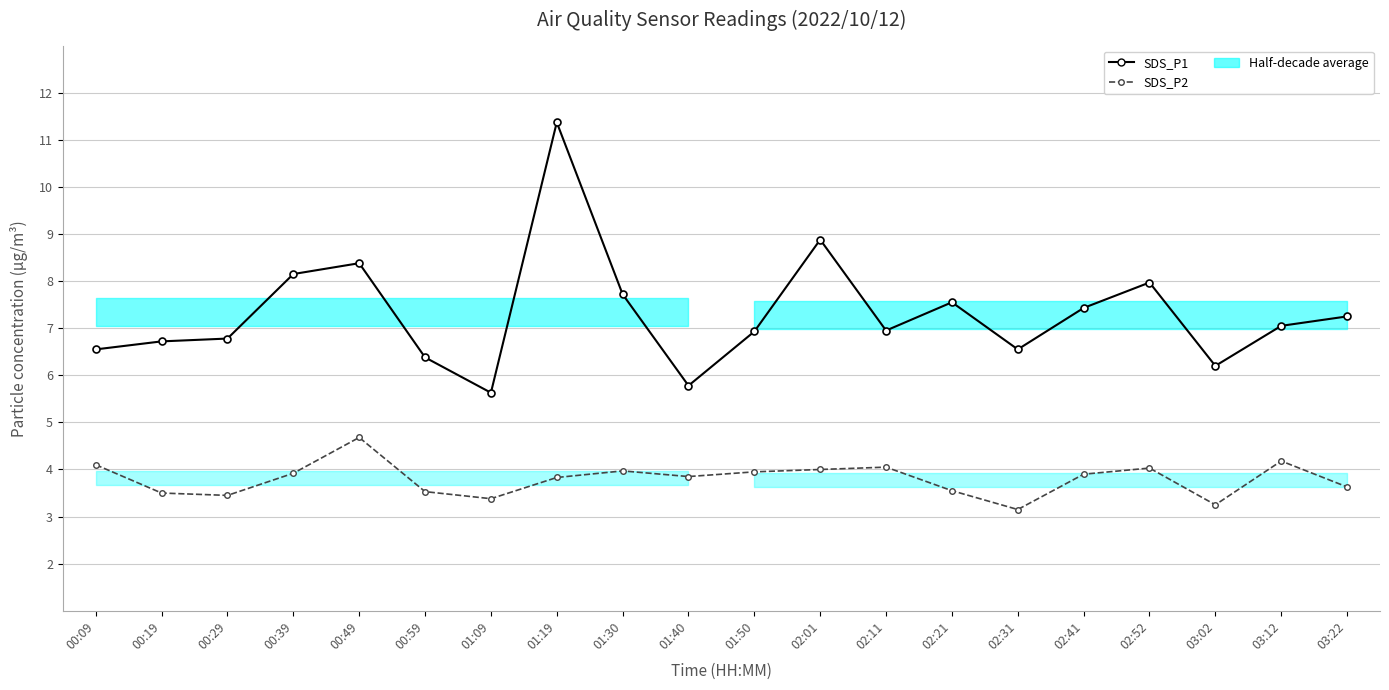

What is the total value across all series at 00:09?

10.6